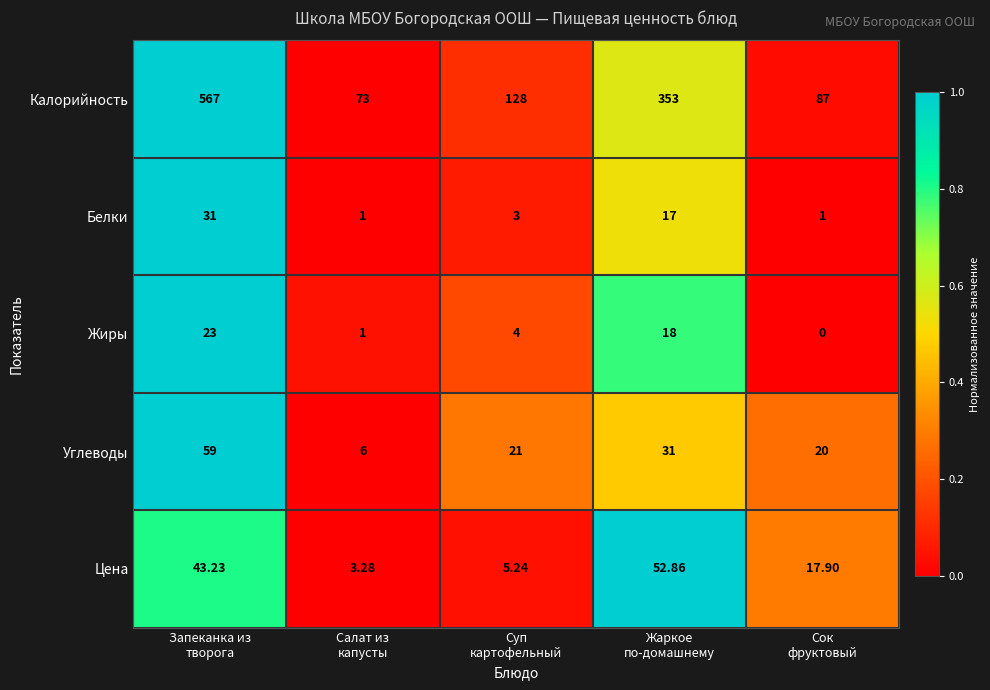

Which series has the widest spread of values?

Калорийность